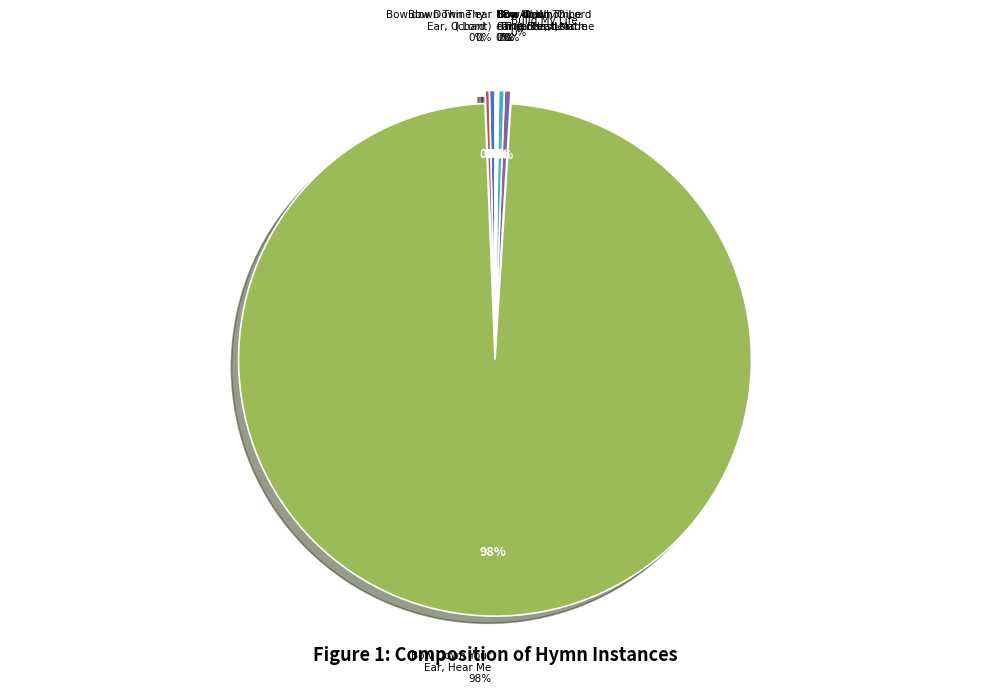

Which has a higher value, Build My Life or Bow down Thine ear, O Lord (poteat)?

Build My Life